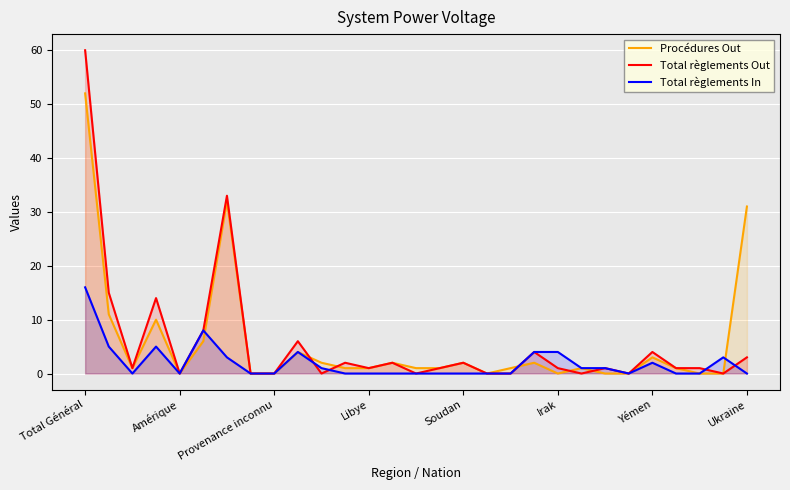

Which series has the widest spread of values?

Total règlements Out